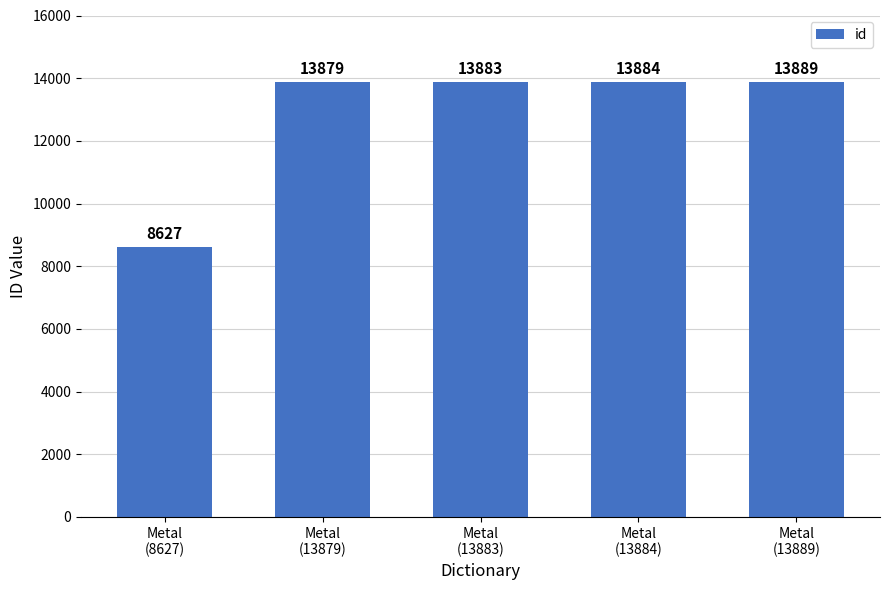

What is the maximum value shown in the chart?

13889